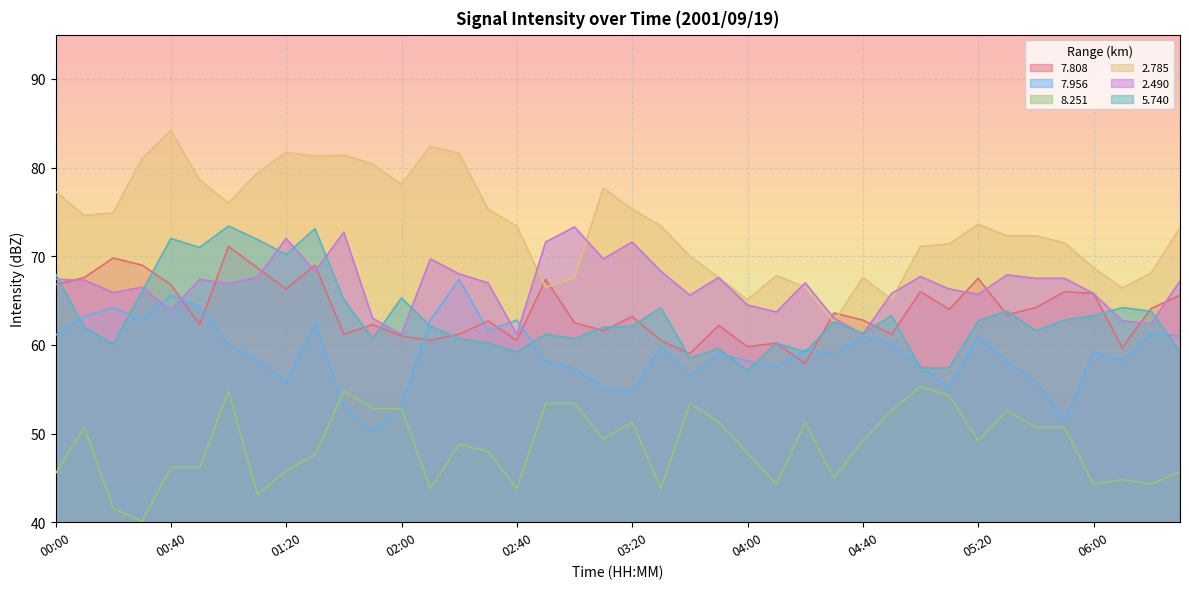

How many lines are shown in the chart?

6